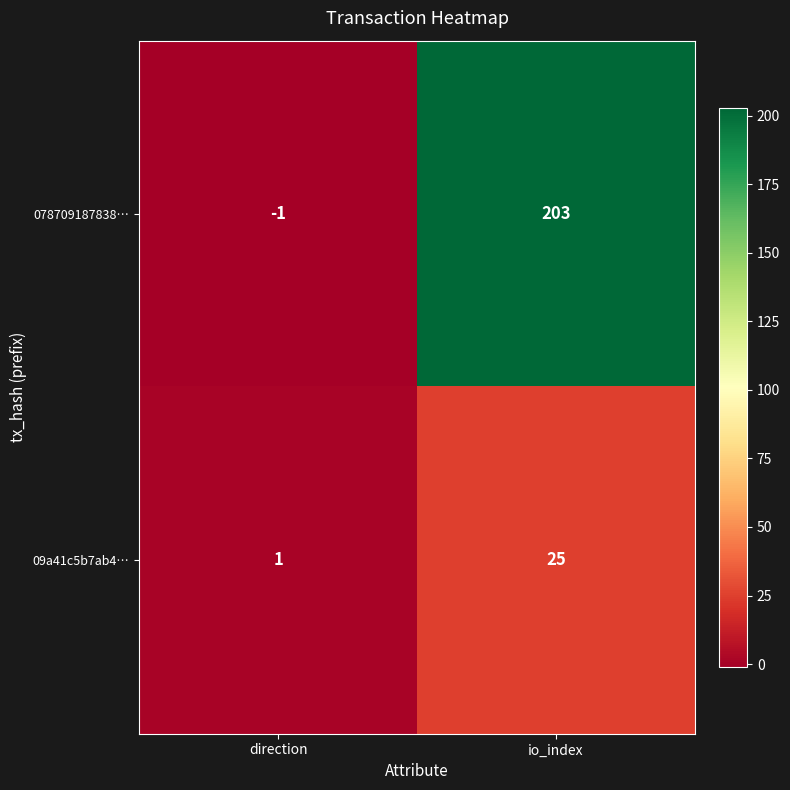

How many values in the 078709187838… series are below 203?

1